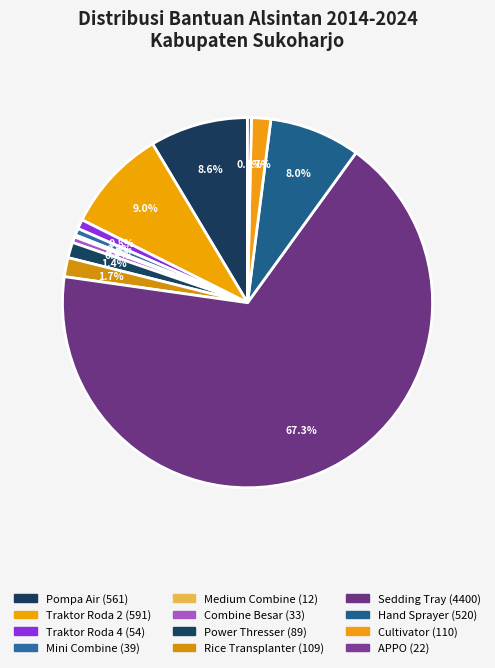

To the nearest percent, what is the difference between the Pompa Air and Medium Combine slice percentages?

8%